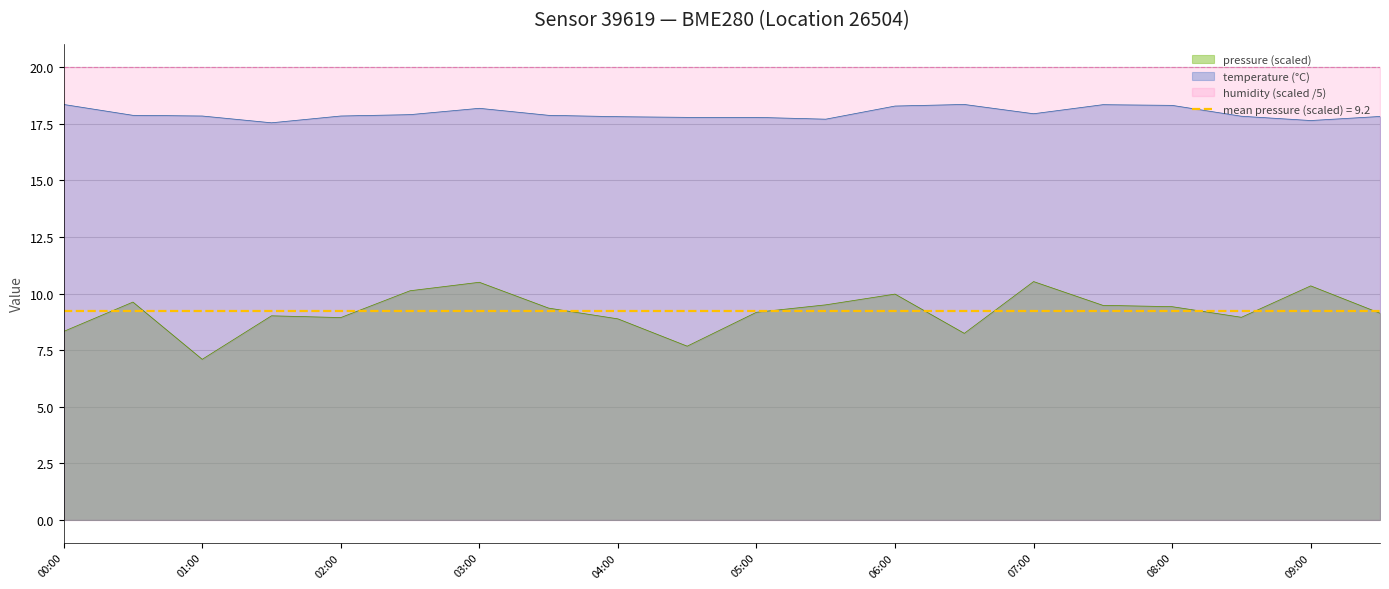

At how many categories does at least one series exceed 16?

20